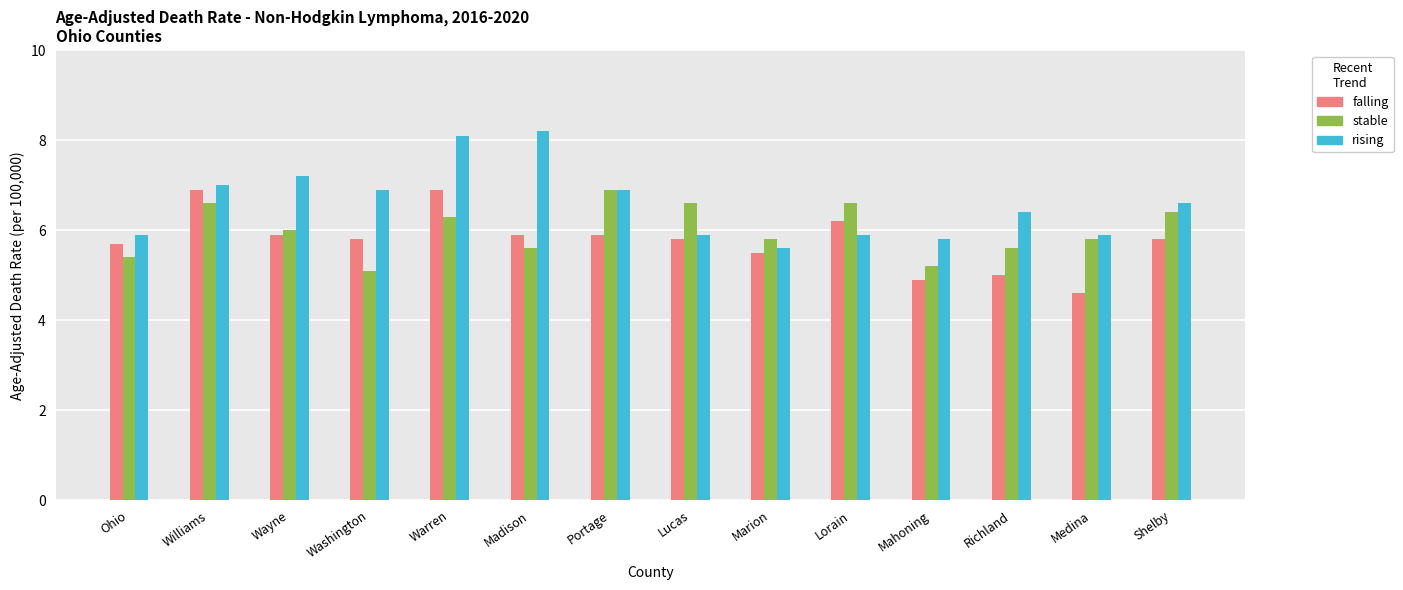

What is the difference between the maximum and minimum values in the rising series?

2.6